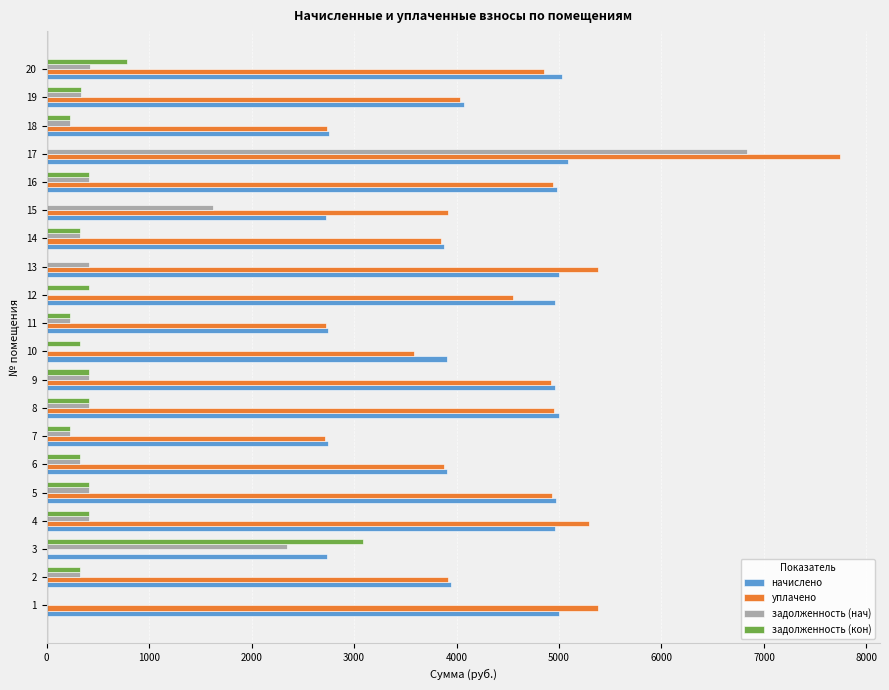

What is the sum of all задолженность (нач) values?

15713.6